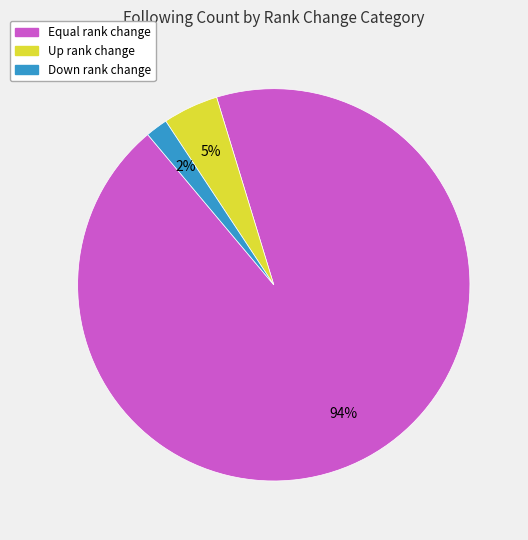

To the nearest percent, what is the average slice percentage?

33%